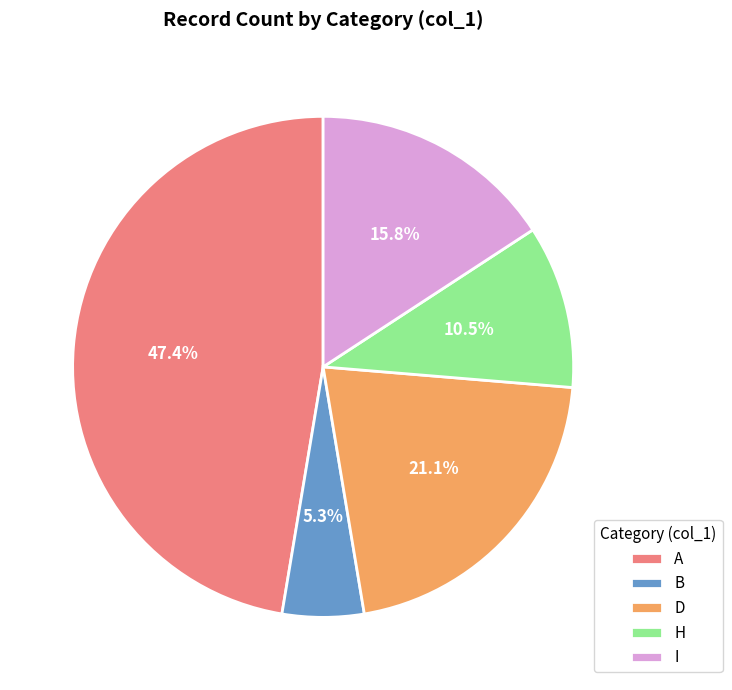

How many slices are in this pie chart?

5